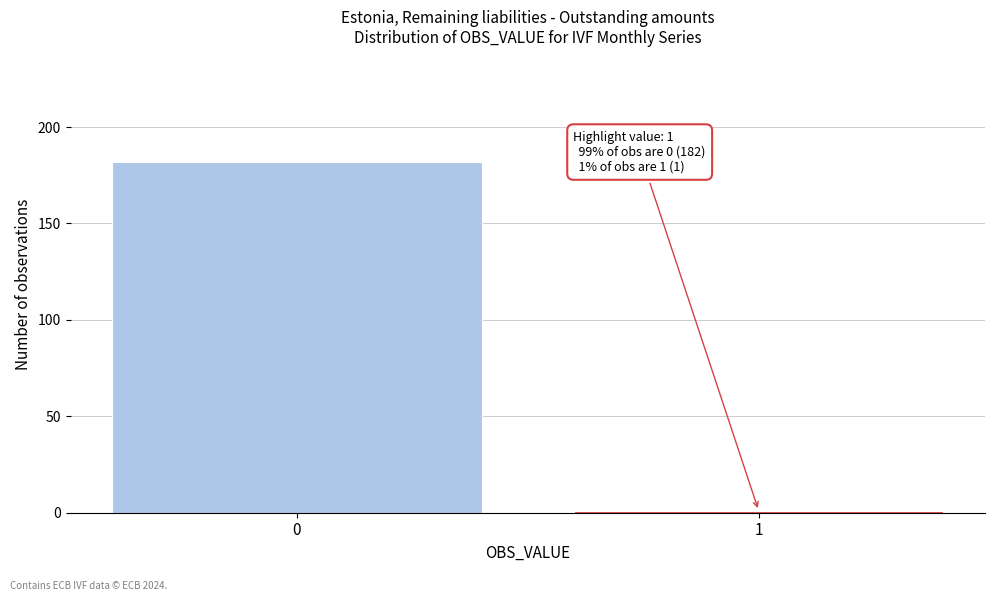

Reading left to right, extract all data points from this chart.

0=182	1=1